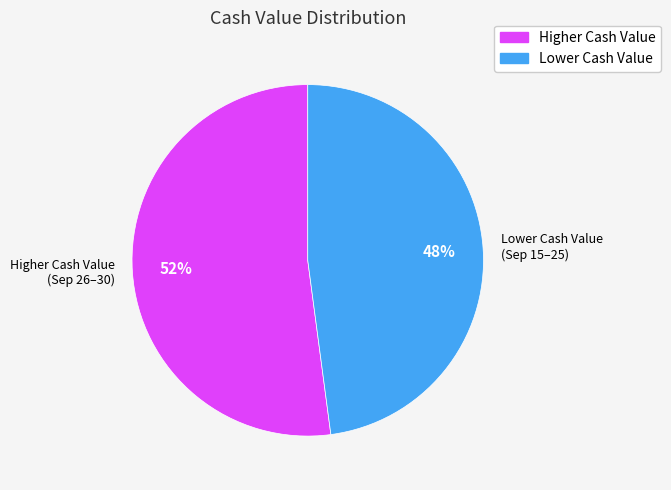

Approximately how many times larger is the value at Higher Cash Value (Sep 26–30) compared to Lower Cash Value (Sep 15–25)?

1.1